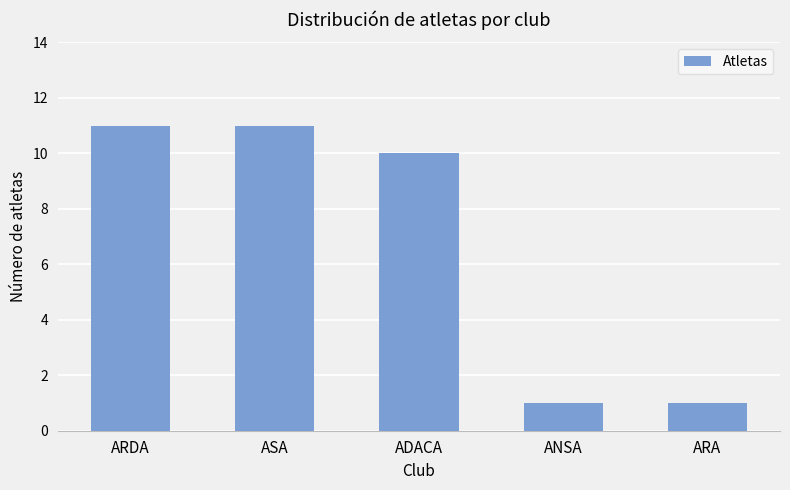

Are the bars grouped side by side (vs. stacked)?

No